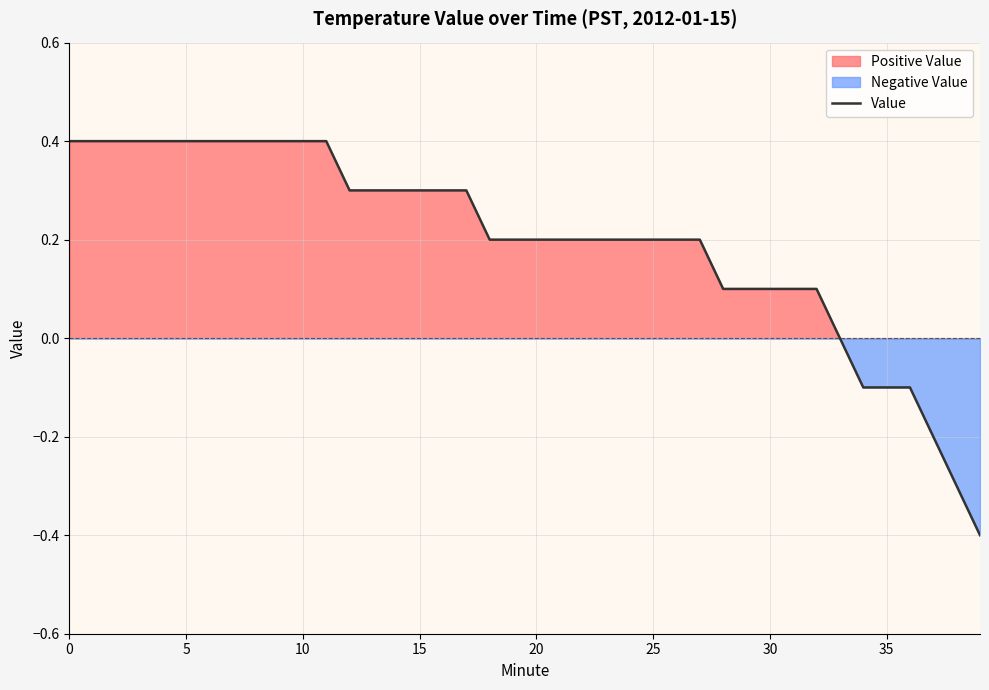

The value at 10 is 0.6. True or false?

False